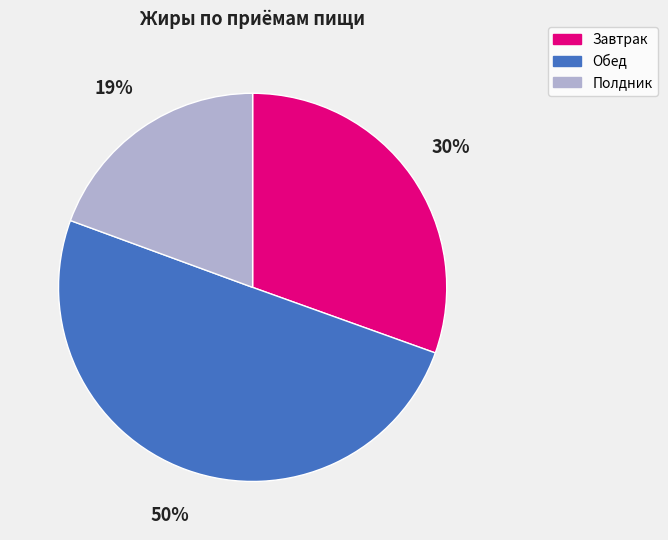

How many slices are in this pie chart?

3